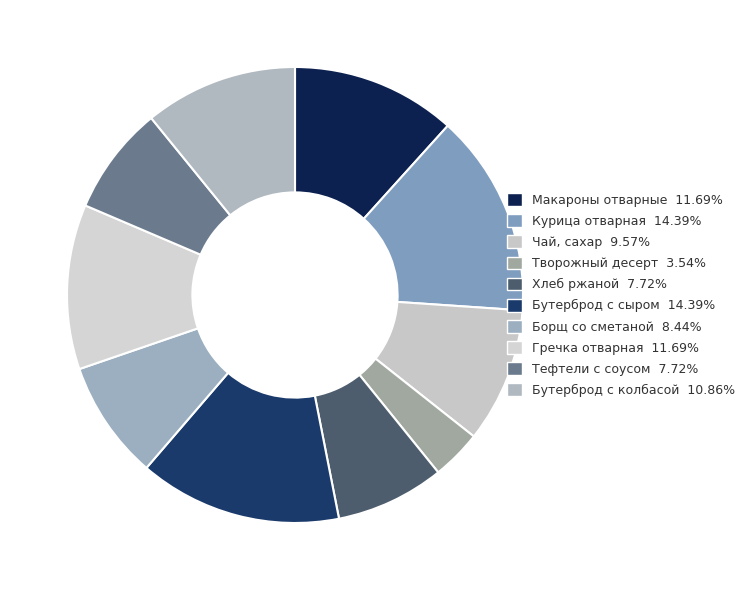

Is there a majority slice in this chart?

No